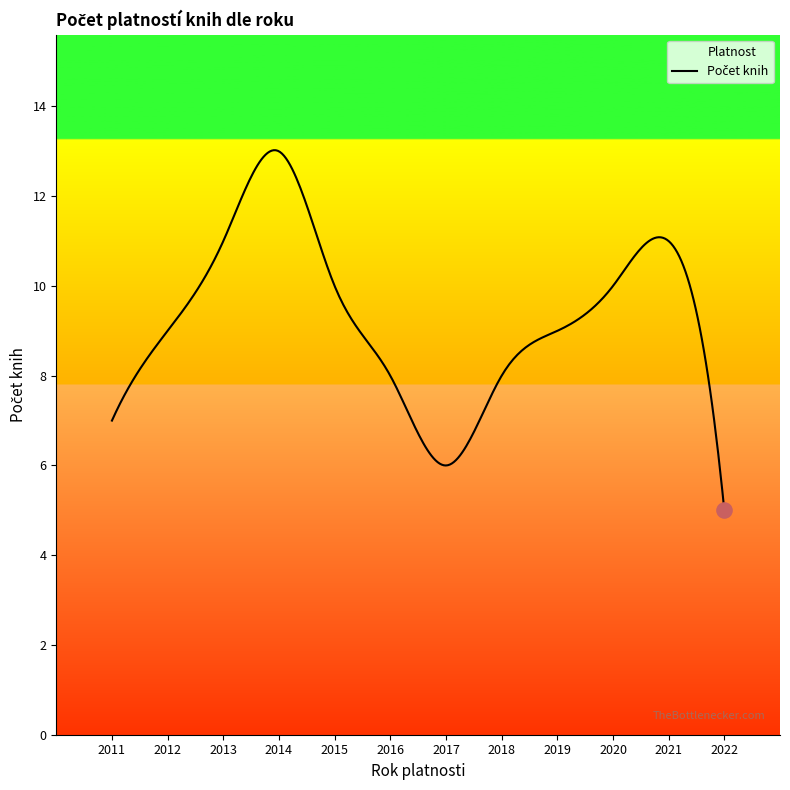

Between 2012 and 2014, which is larger?

2014